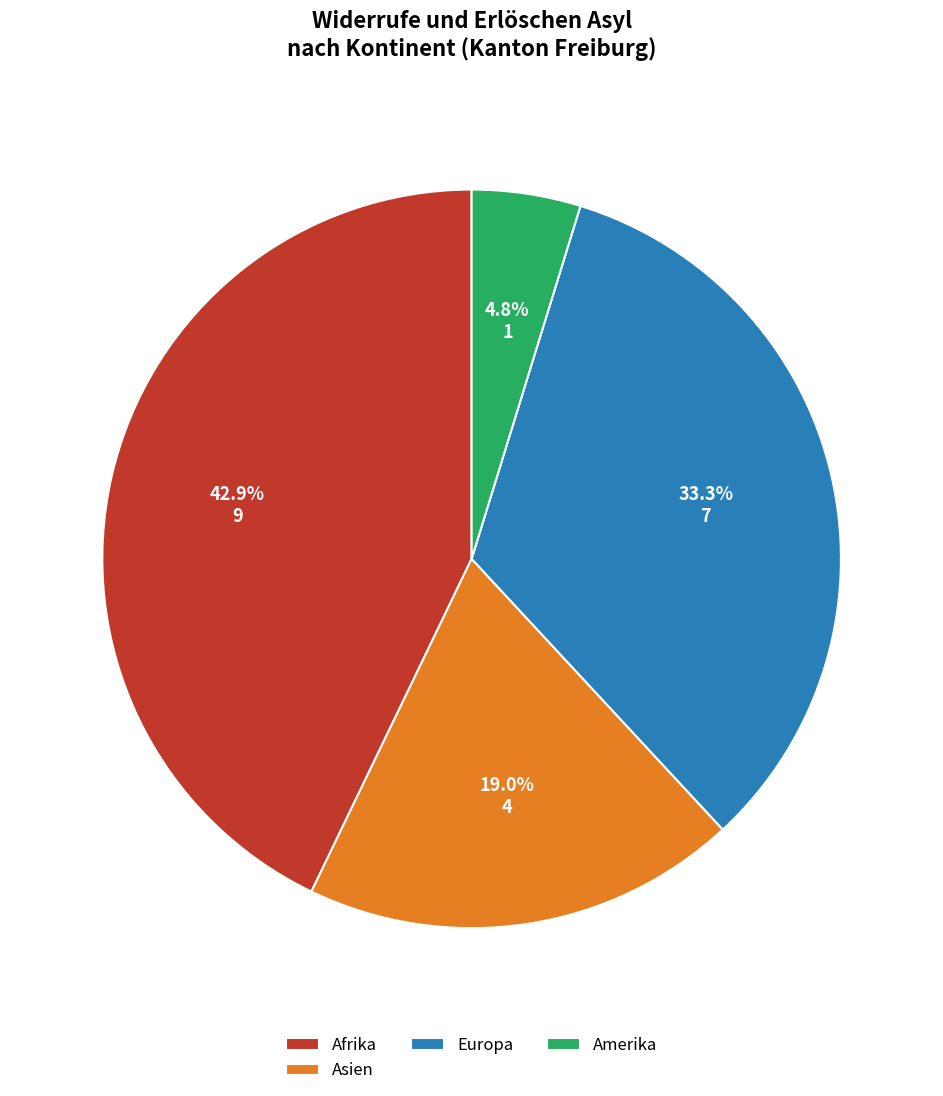

Does any single category account for the majority?

No